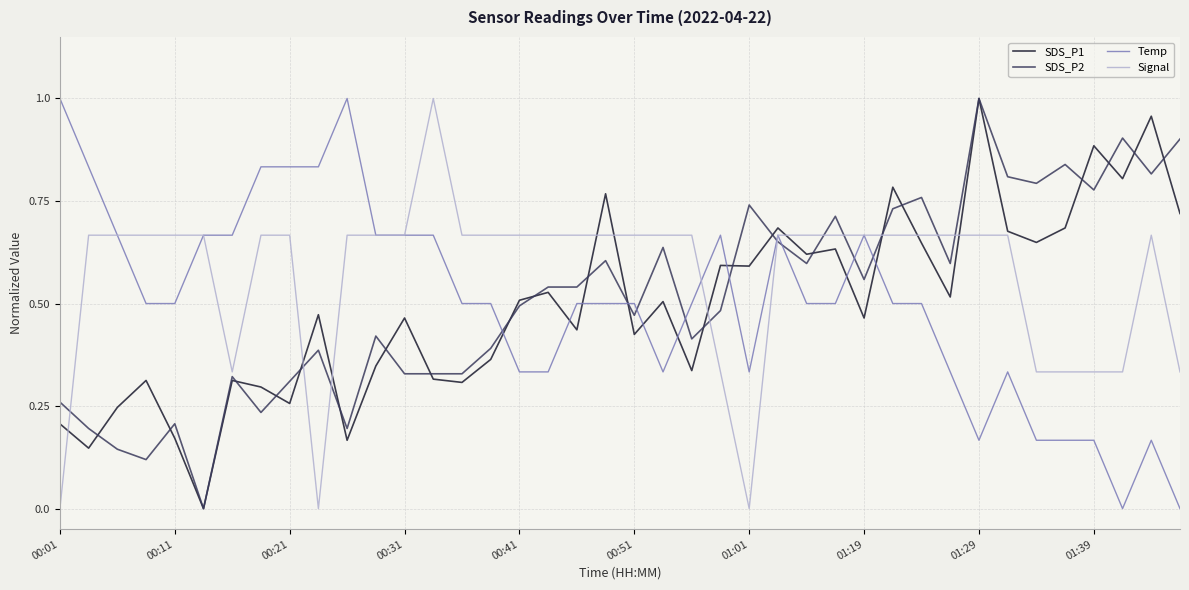

Which series has the largest total across all categories?

Signal